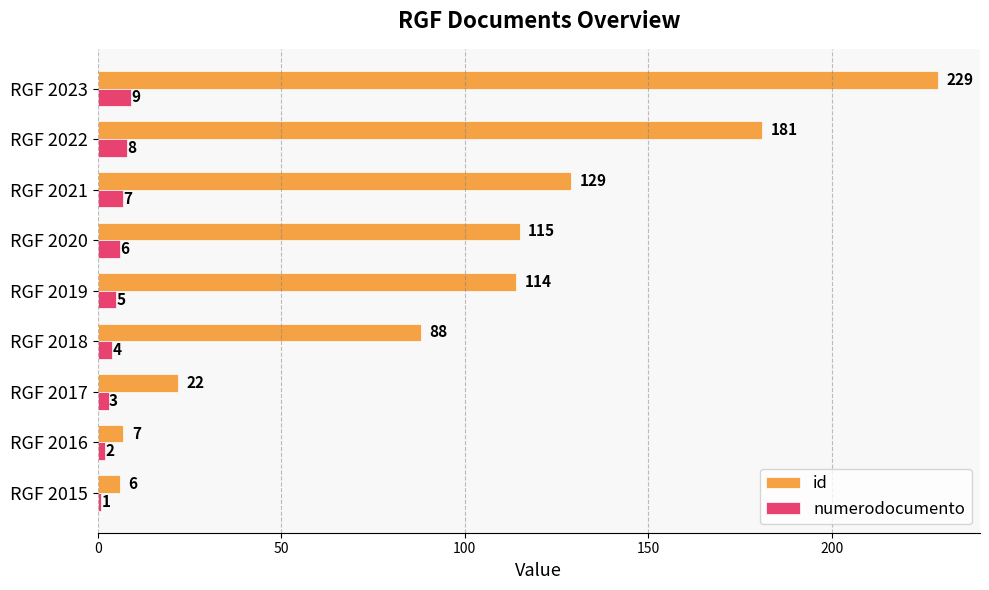

Rank the categories by numerodocumento value from highest to lowest.

RGF 2023, RGF 2022, RGF 2021, RGF 2020, RGF 2019, RGF 2018, RGF 2017, RGF 2016, RGF 2015